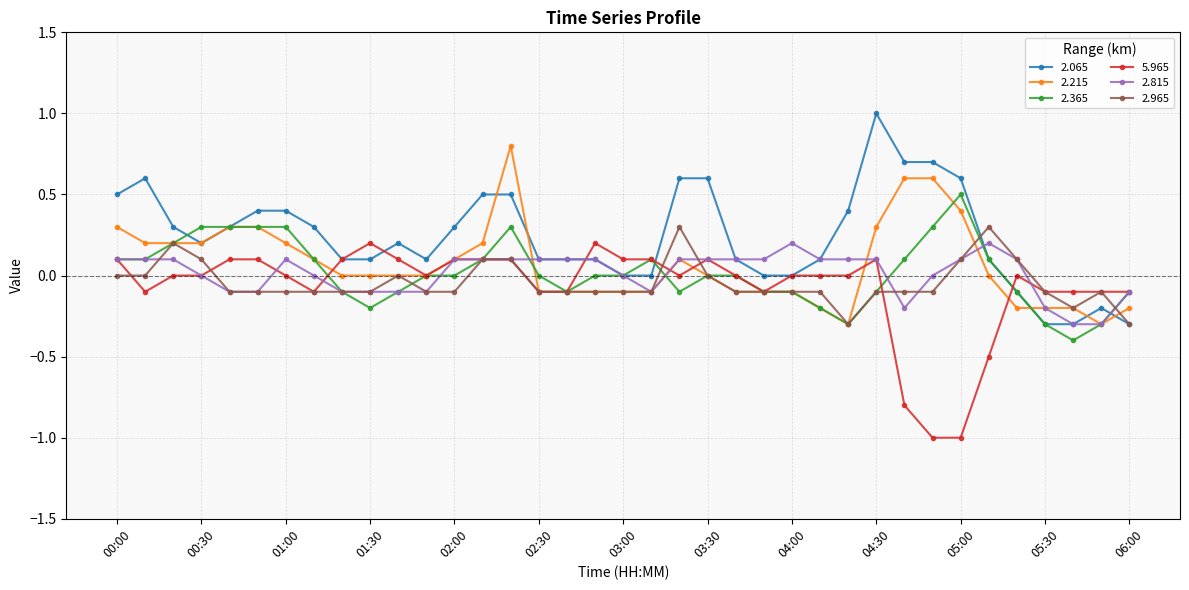

What is the value of the 2.365 point at the 33rd from the left?

-0.1